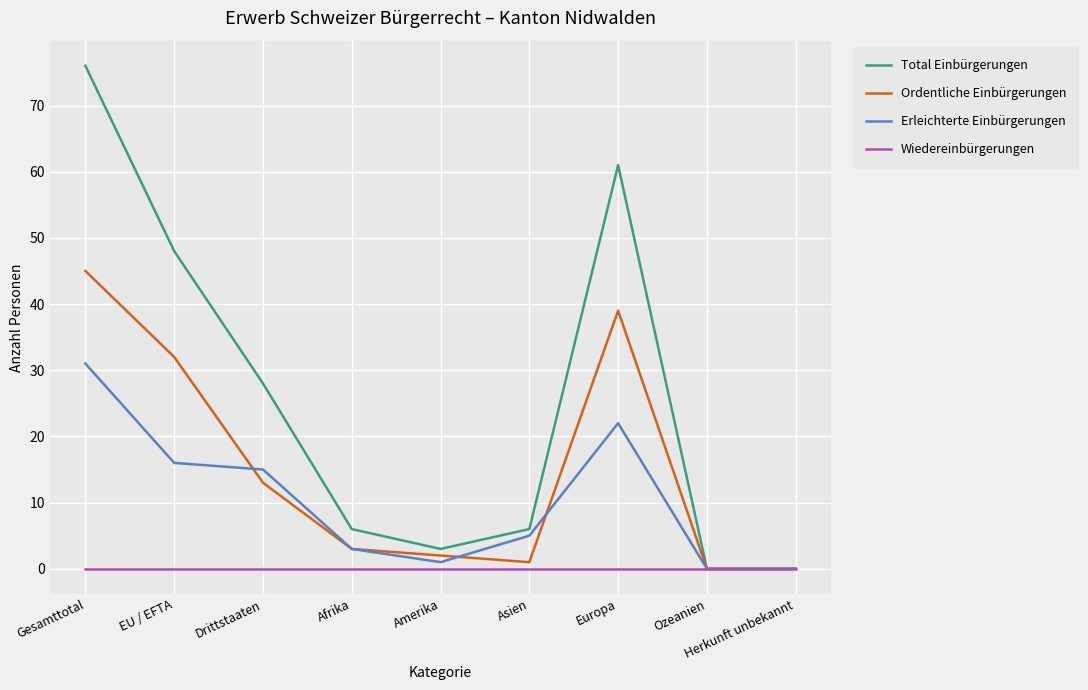

What is the spread (max minus min) of values at Europa?

61